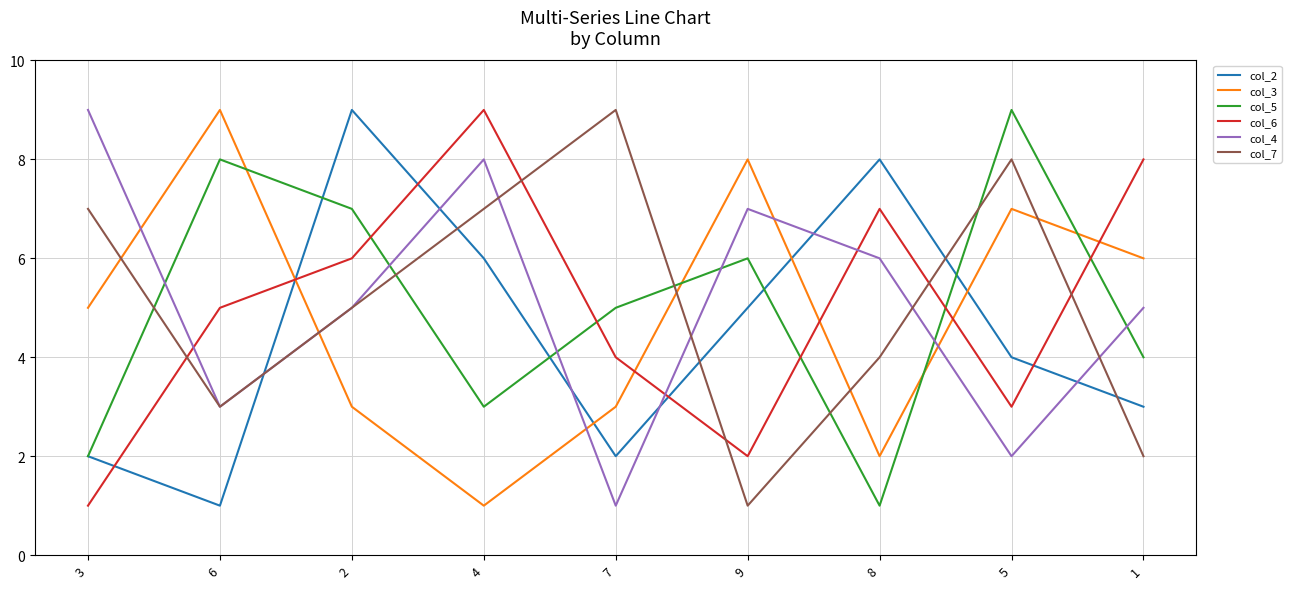

In col_3, how many points are lower than both neighbors (excluding endpoints)?

2